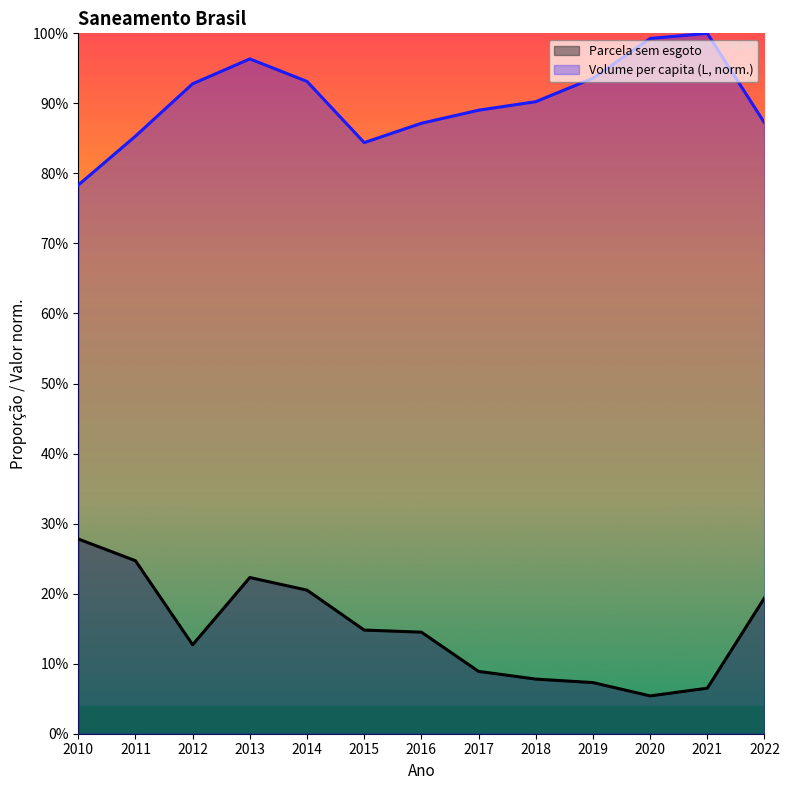

Reading left to right, extract all data points from this chart.

Parcela sem esgoto: 2010=0.3	2011=0.2	2012=0.1	2013=0.2	2014=0.2	2015=0.1	2016=0.1	2017=0.1	2018=0.1	2019=0.1	2020=0.1	2021=0.1	2022=0.2
Volume per capita (L): 2010=0.8	2011=0.9	2012=0.9	2013=1.0	2014=0.9	2015=0.8	2016=0.9	2017=0.9	2018=0.9	2019=0.9	2020=1.0	2021=1.0	2022=0.9